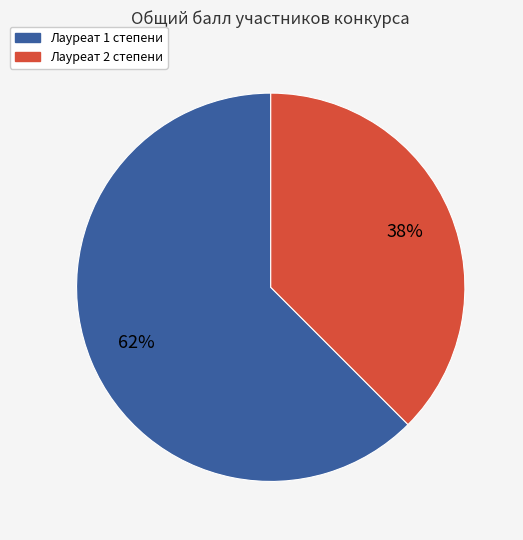

Is there any slice that represents more than half of the pie?

Yes